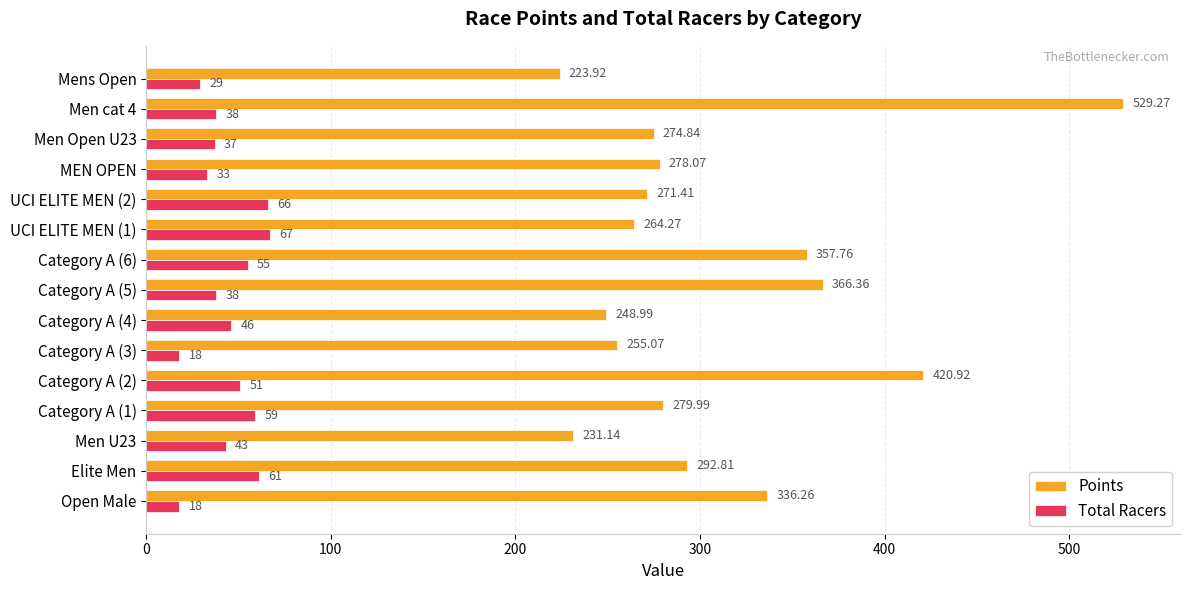

What is the difference between the Total Racers values at Category A (1) and UCI ELITE MEN (2)?

7.0